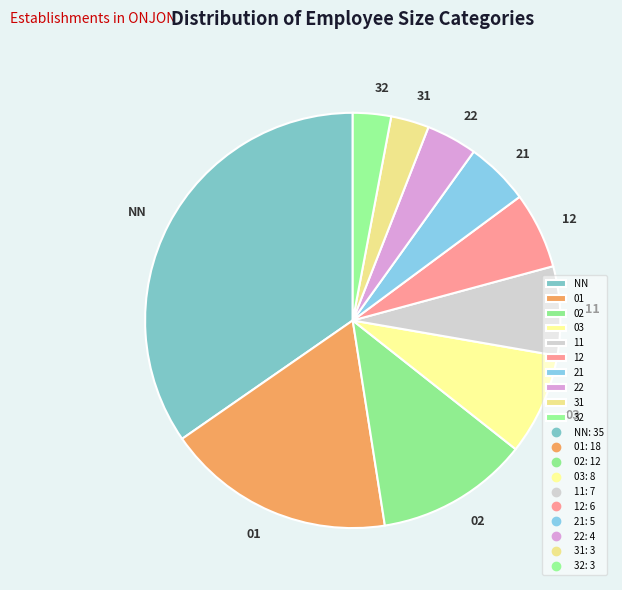

Does 11 account for over 50% of the chart?

No